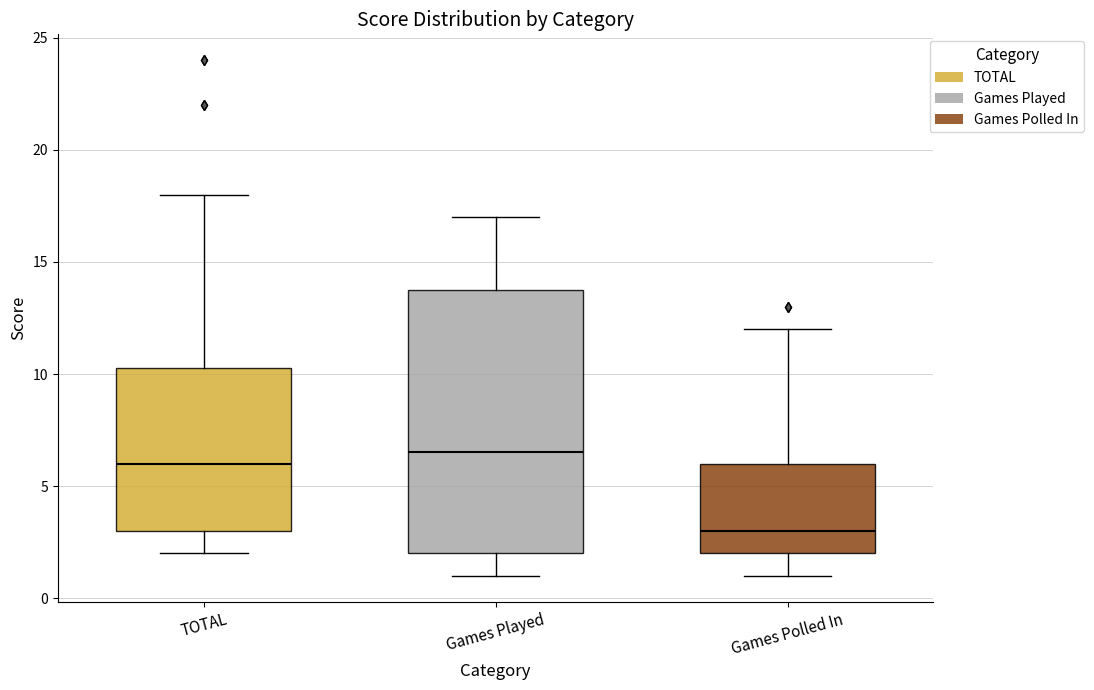

Which box's median line is the highest?

Games Played